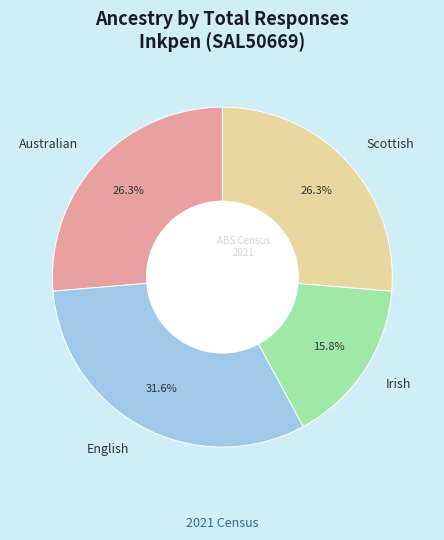

Count the number of slices in the pie.

4